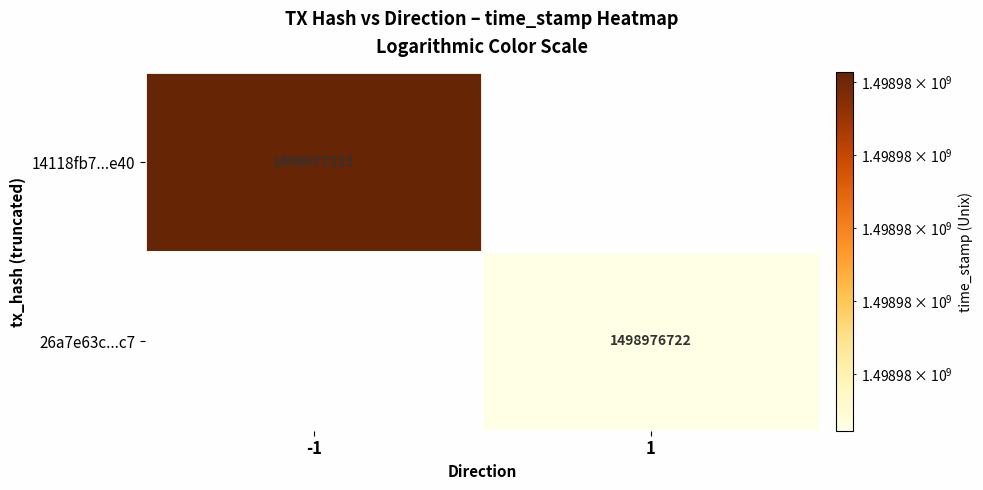

What is the difference between the maximum and minimum values in the 14118fb7d5f3a3f57d58147632f82ac4c179e40 series?

1498977214